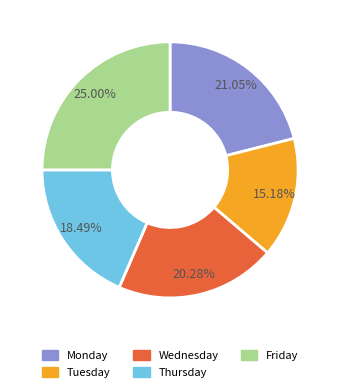

What percentage is the Friday slice, to the nearest percent?

25%